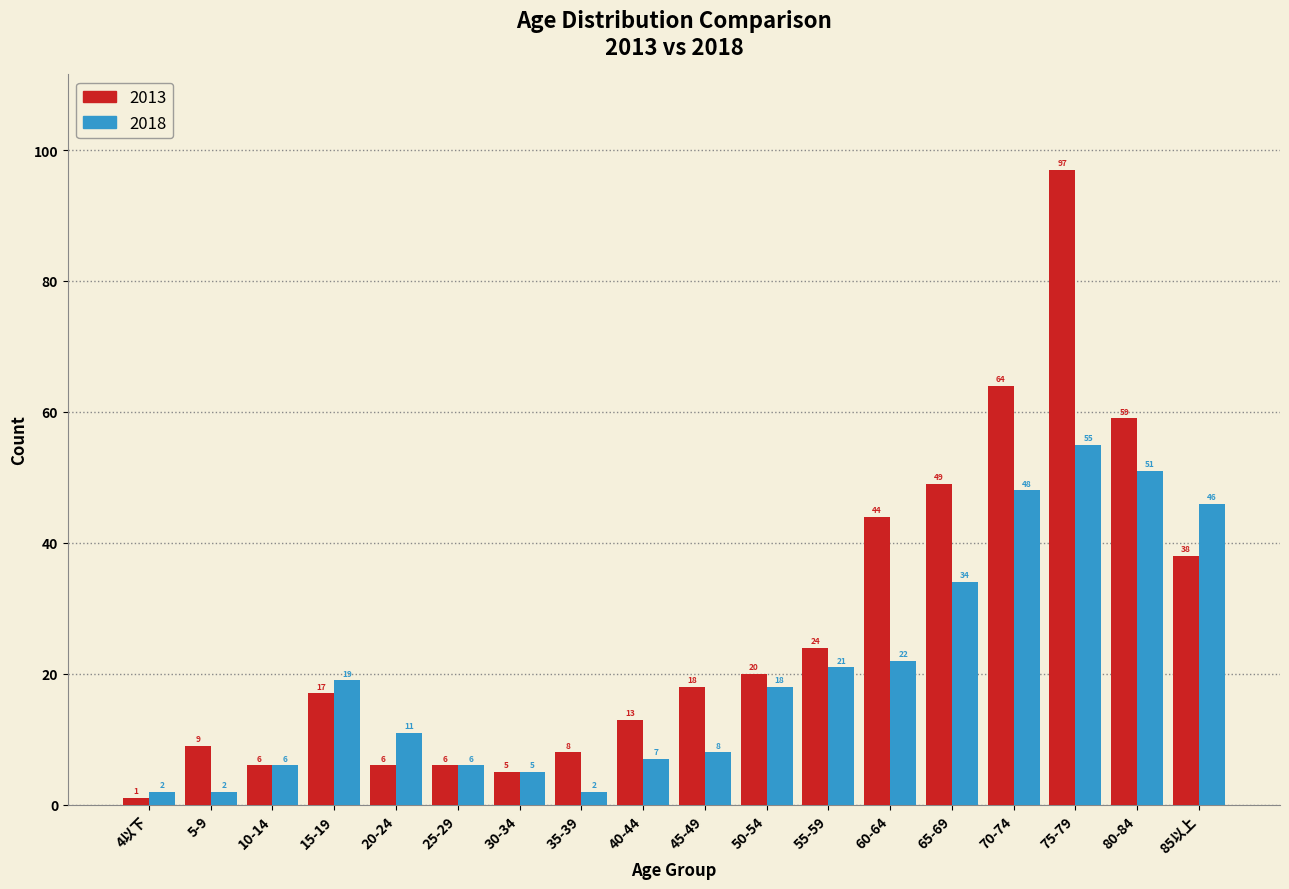

Reading left to right, extract all data points from this chart.

2013: 1	9	6	17	6	6	5	8	13	18	20	24	44	49	64	97	59	38
2018: 2	2	6	19	11	6	5	2	7	8	18	21	22	34	48	55	51	46